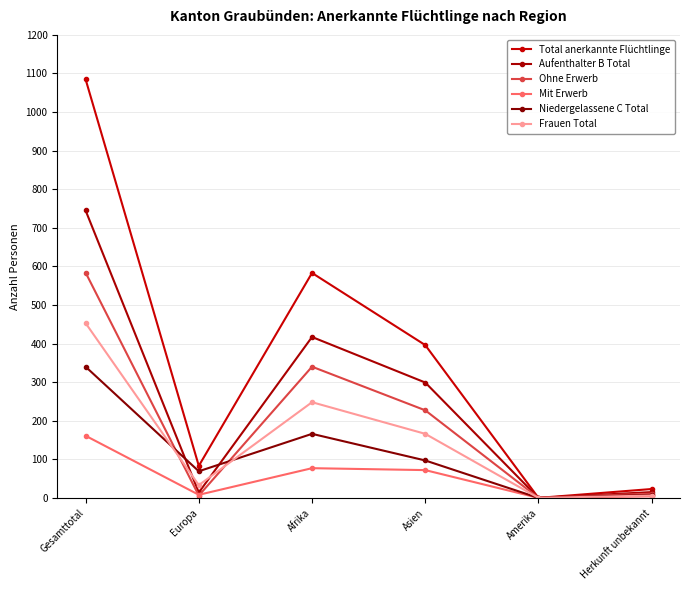

Is it true that Frauen Total equals 68 at Afrika?

False